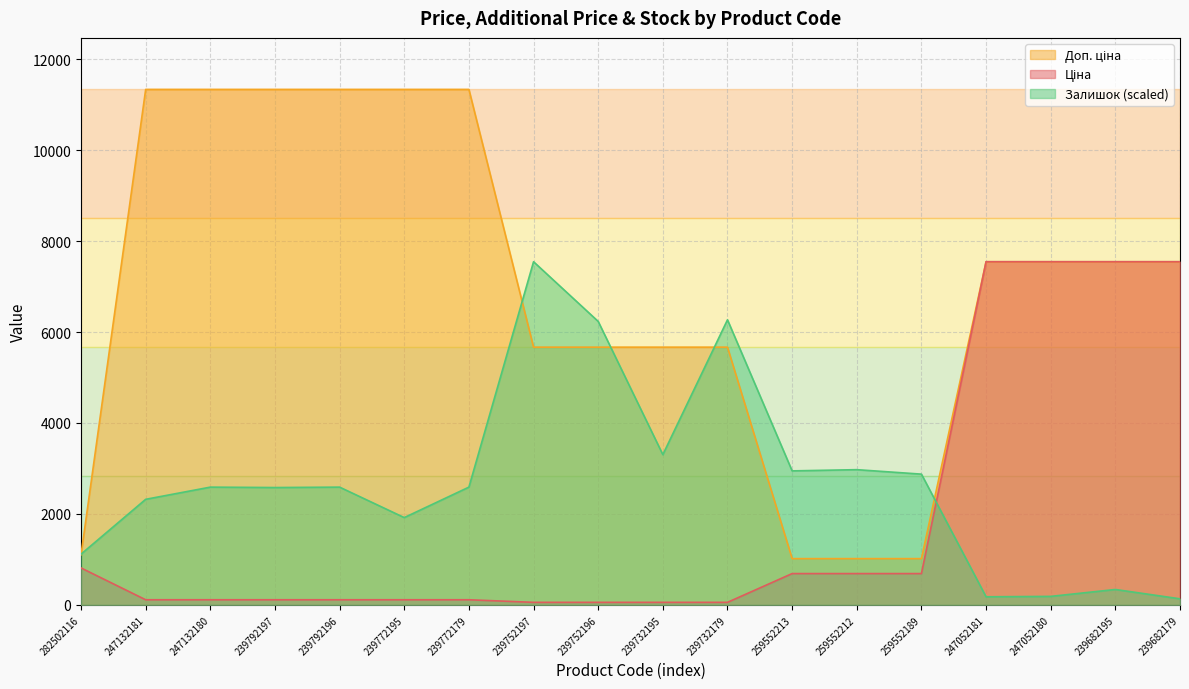

Where is Залишок (scaled) nearest to the value 3839?

239732195